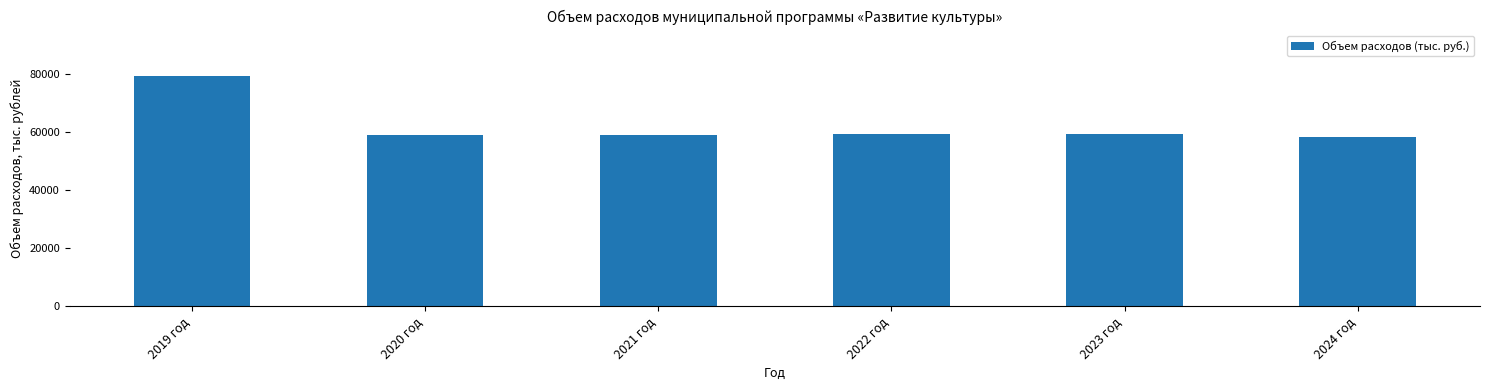

What is the value of the 4th bar from the left?

59124.8